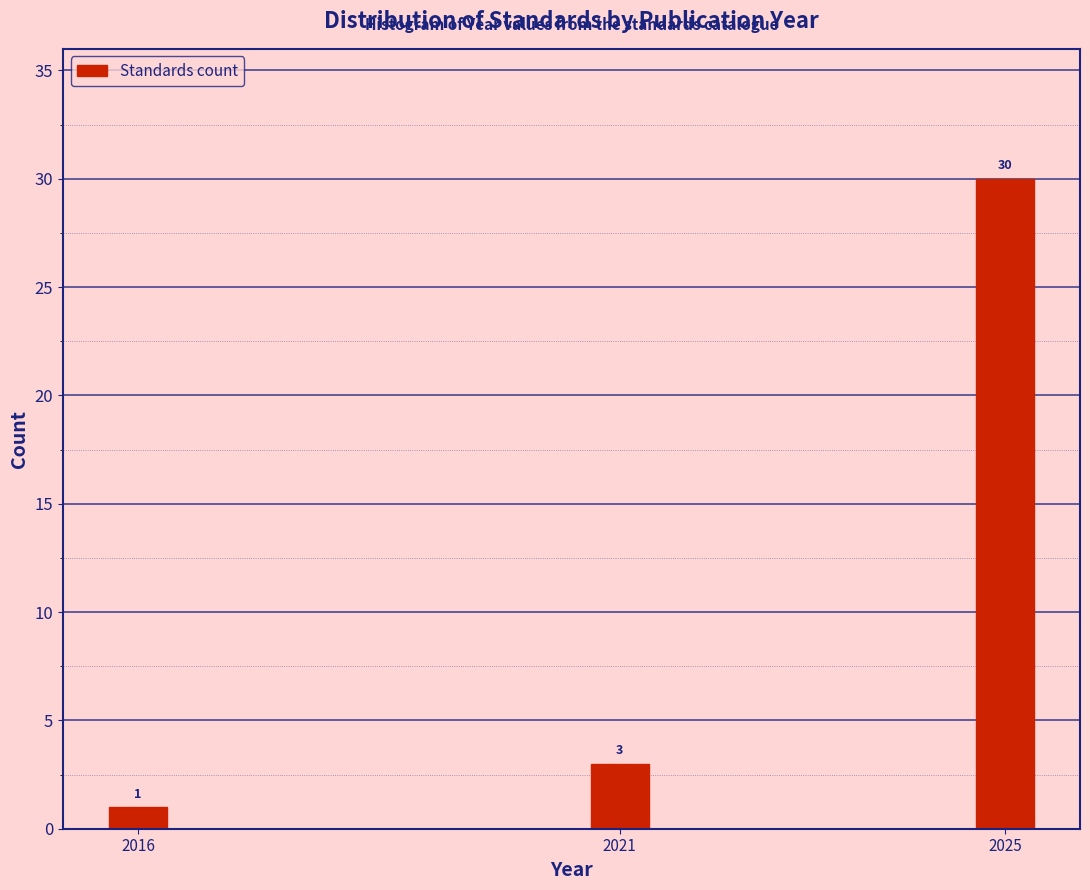

Reading left to right, extract all data points from this chart.

2016=1	2021=3	2025=30